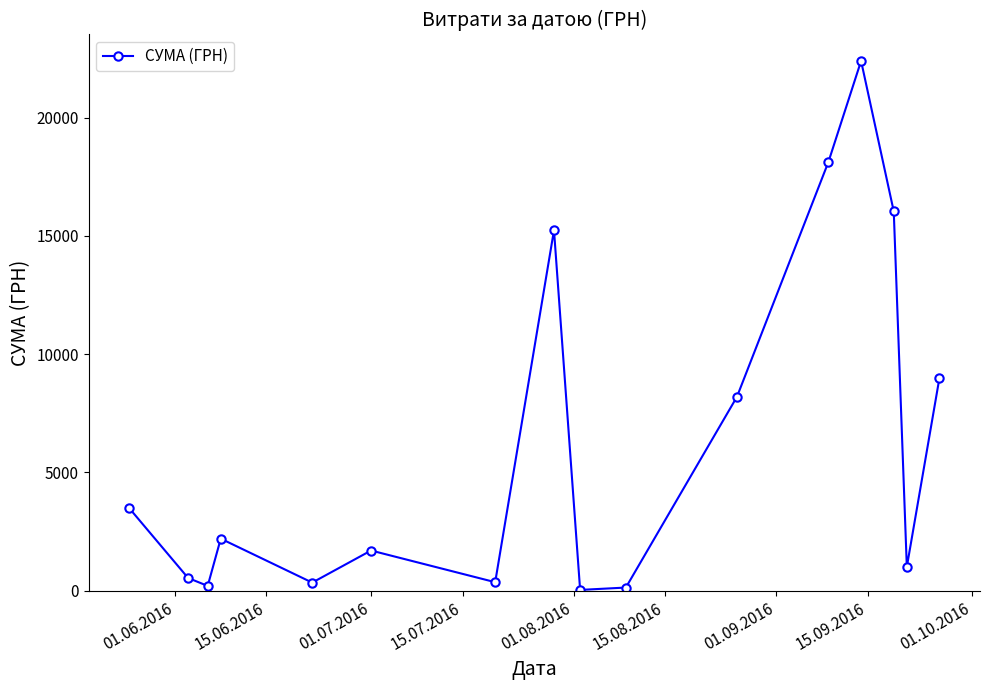

What is the difference between the second highest and minimum values?

18094.1